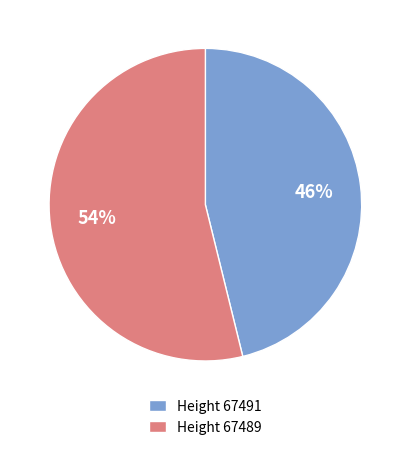

Rank the categories by value from highest to lowest.

Height 67489, Height 67491